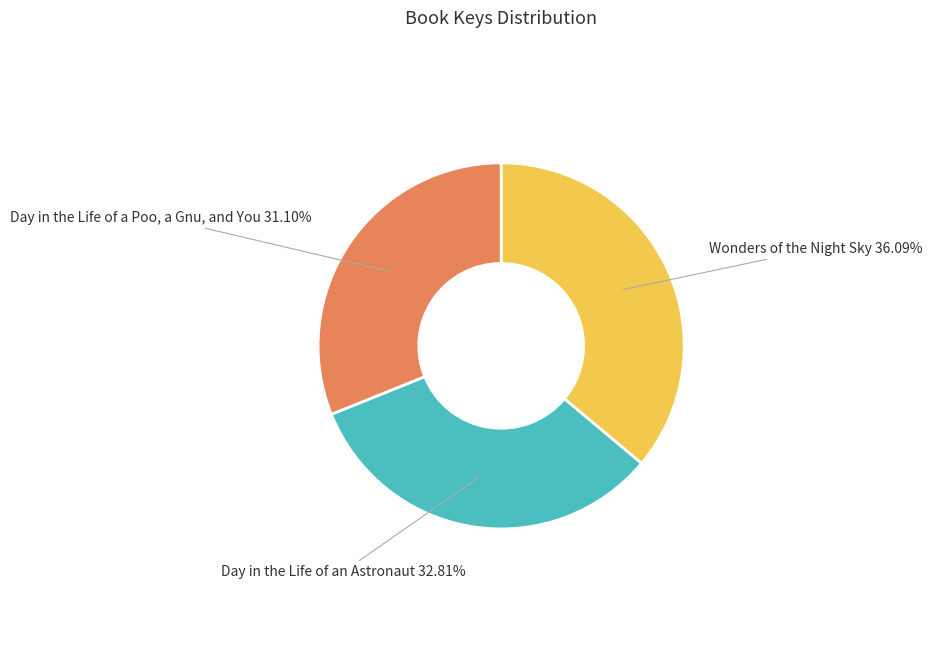

Is it true that Day in the Life of a Poo, a Gnu, and You is 31% of the pie?

True